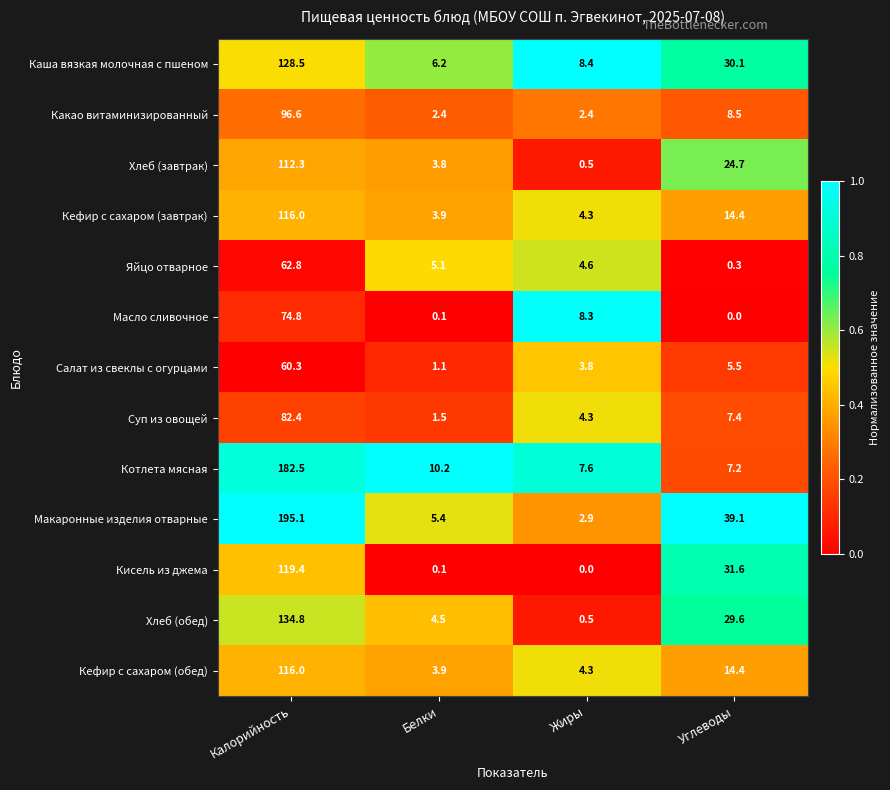

Rank the categories by Кефир с сахаром (обед) value from lowest to highest.

Белки, Жиры, Углеводы, Калорийность